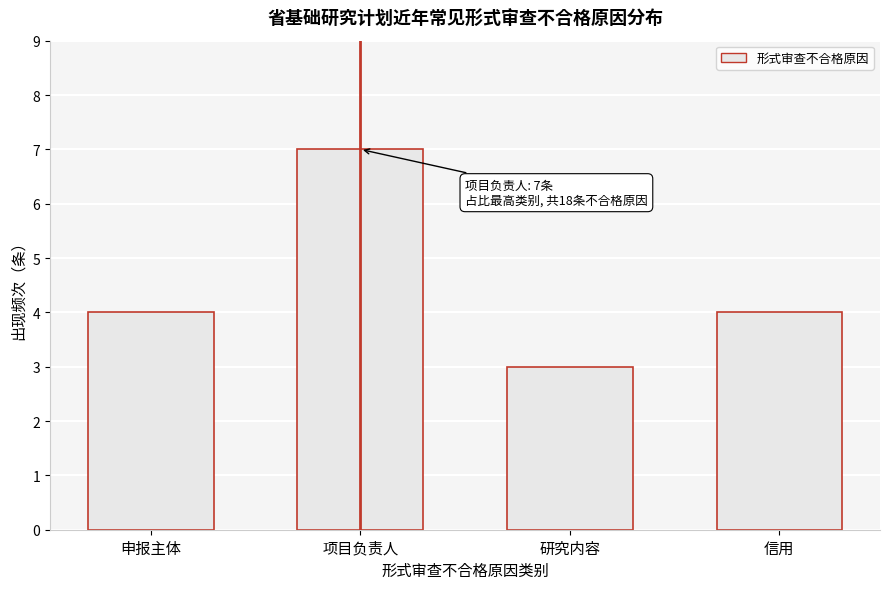

Reading left to right, extract all data points from this chart.

4	7	3	4